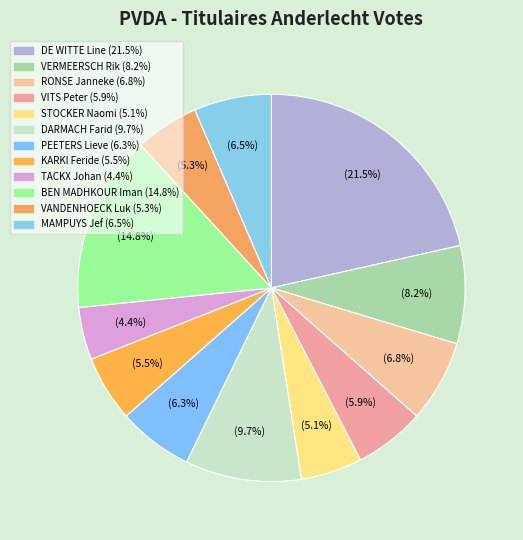

How many slices are in this pie chart?

12